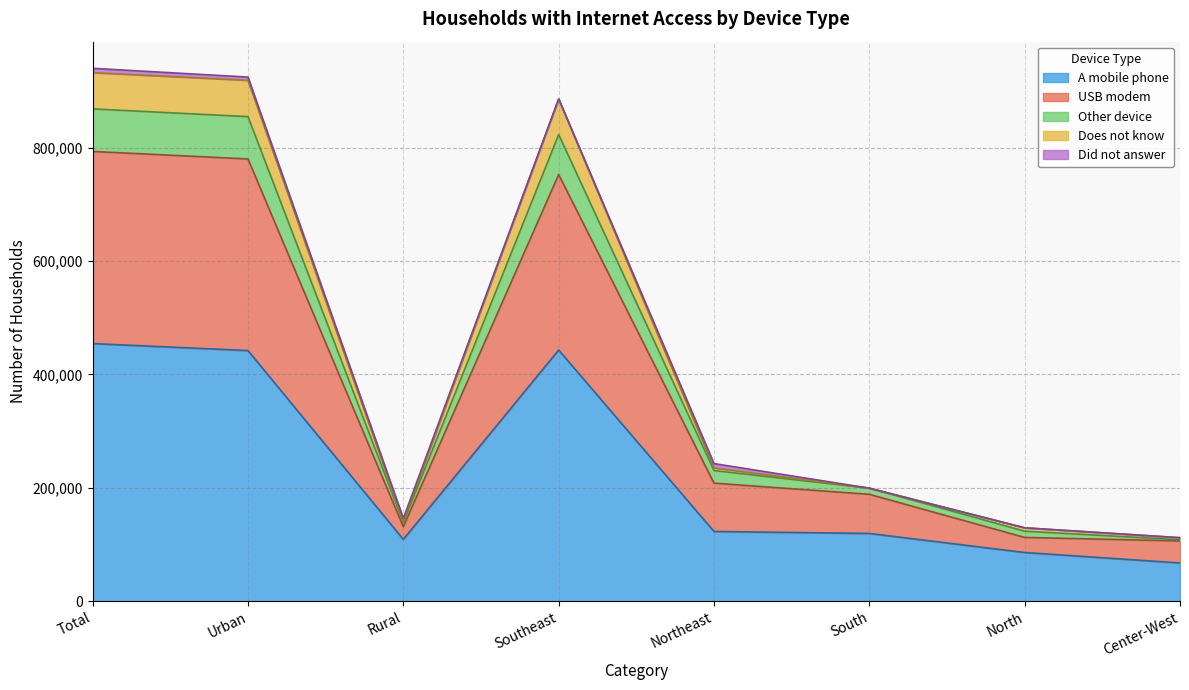

What is the maximum value for A mobile phone?

454451